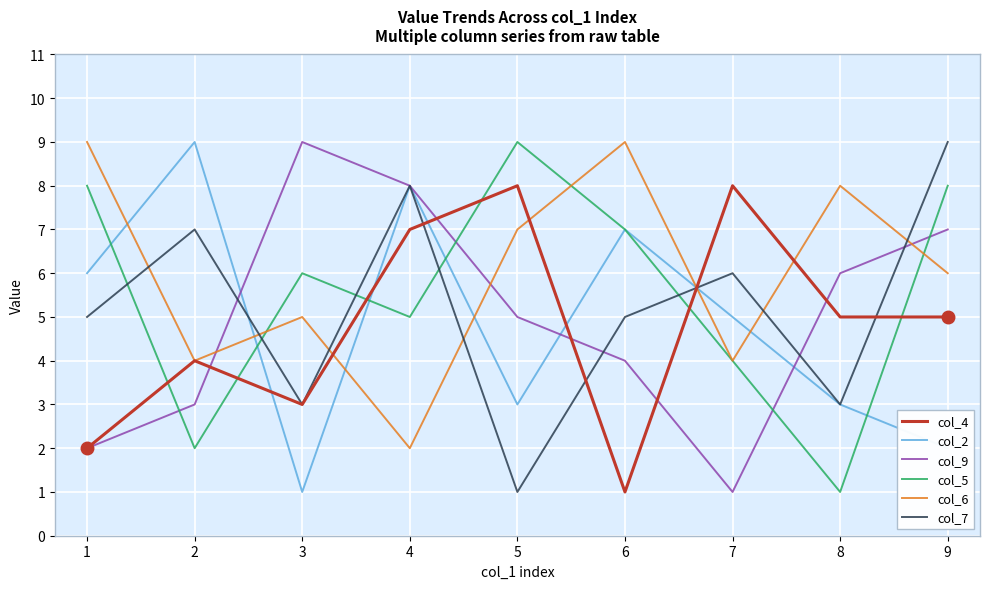

Reading left to right, list all the values displayed in this chart.

col_4: 1=2	2=4	3=3	4=7	5=8	6=1	7=8	8=5	9=5
col_2: 1=6	2=9	3=1	4=8	5=3	6=7	7=5	8=3	9=2
col_9: 1=2	2=3	3=9	4=8	5=5	6=4	7=1	8=6	9=7
col_5: 1=8	2=2	3=6	4=5	5=9	6=7	7=4	8=1	9=8
col_6: 1=9	2=4	3=5	4=2	5=7	6=9	7=4	8=8	9=6
col_7: 1=5	2=7	3=3	4=8	5=1	6=5	7=6	8=3	9=9